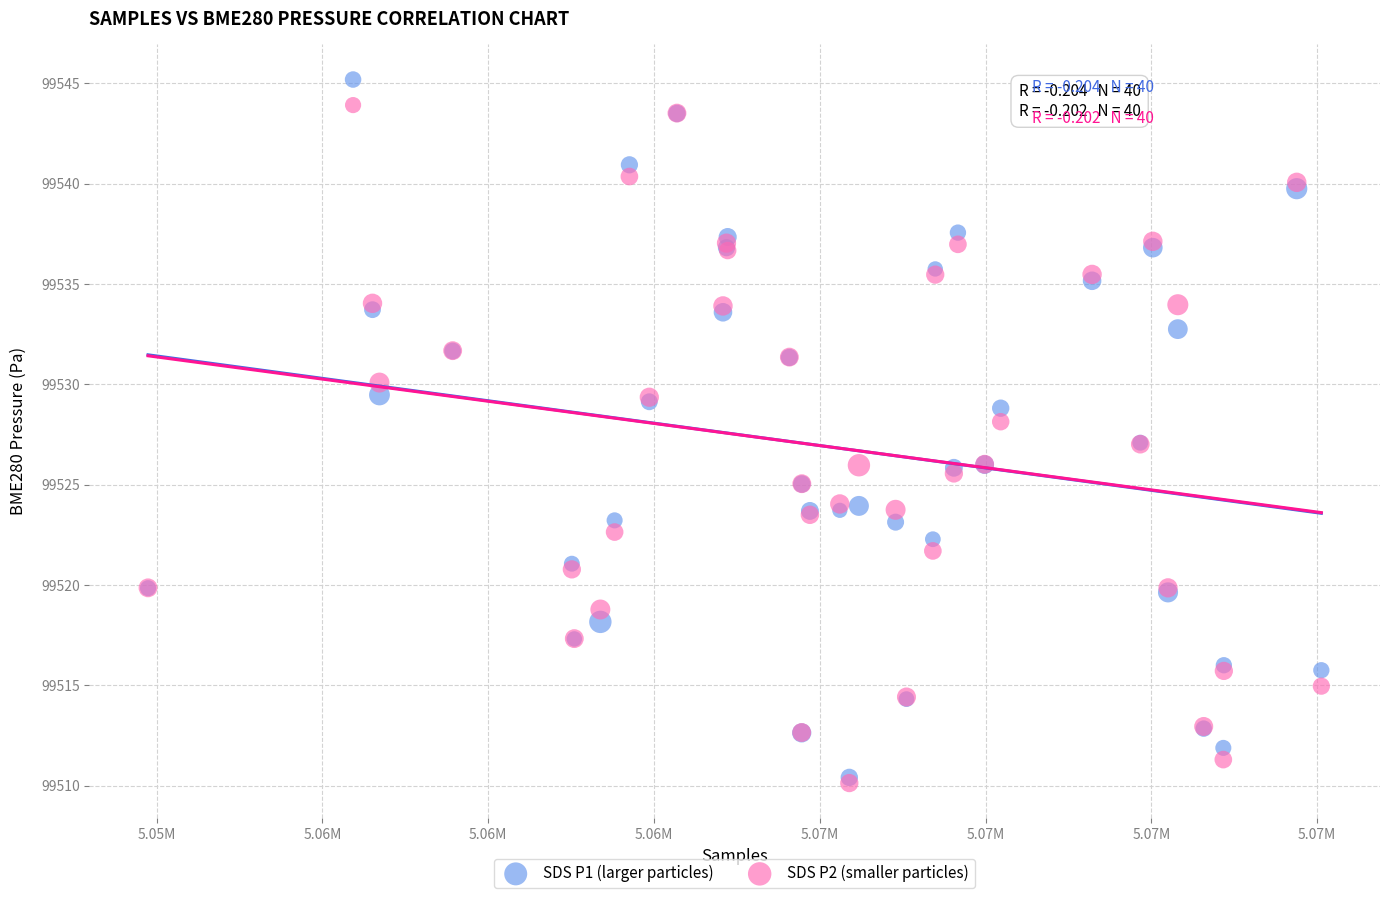

What are all the series names shown in the legend?

SDS P1 (larger particles), SDS P2 (smaller particles)